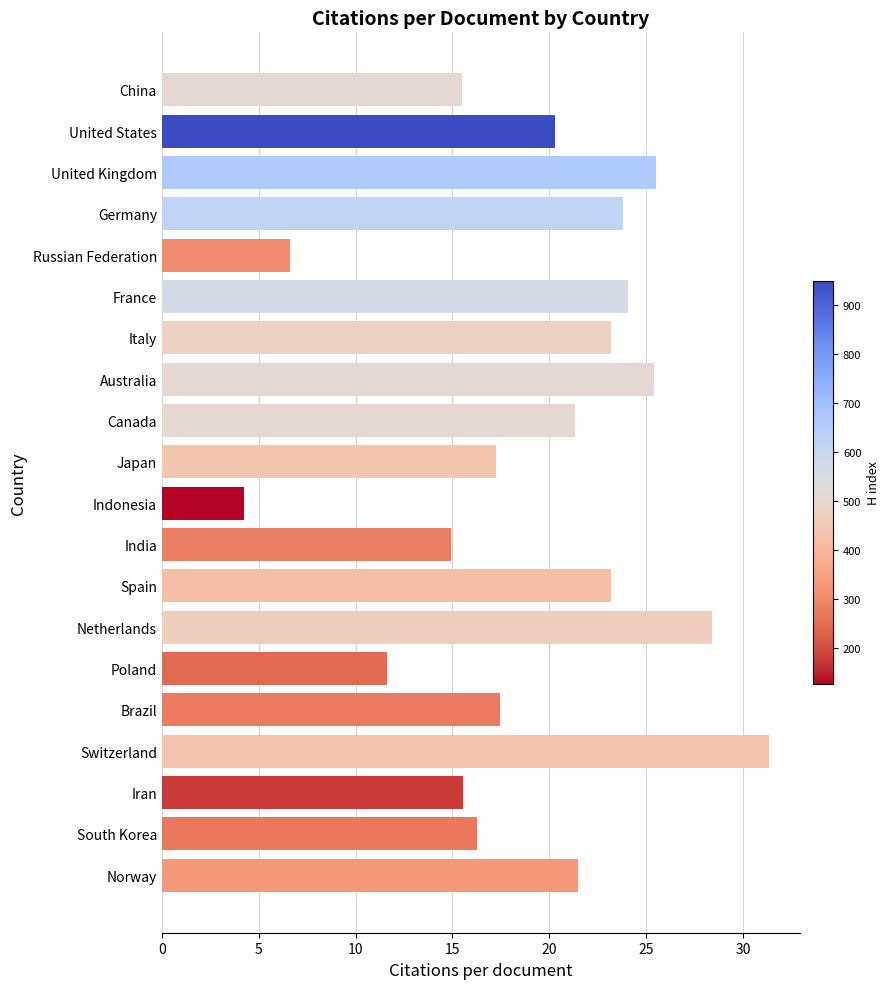

What is the maximum value shown in the chart?

31.4